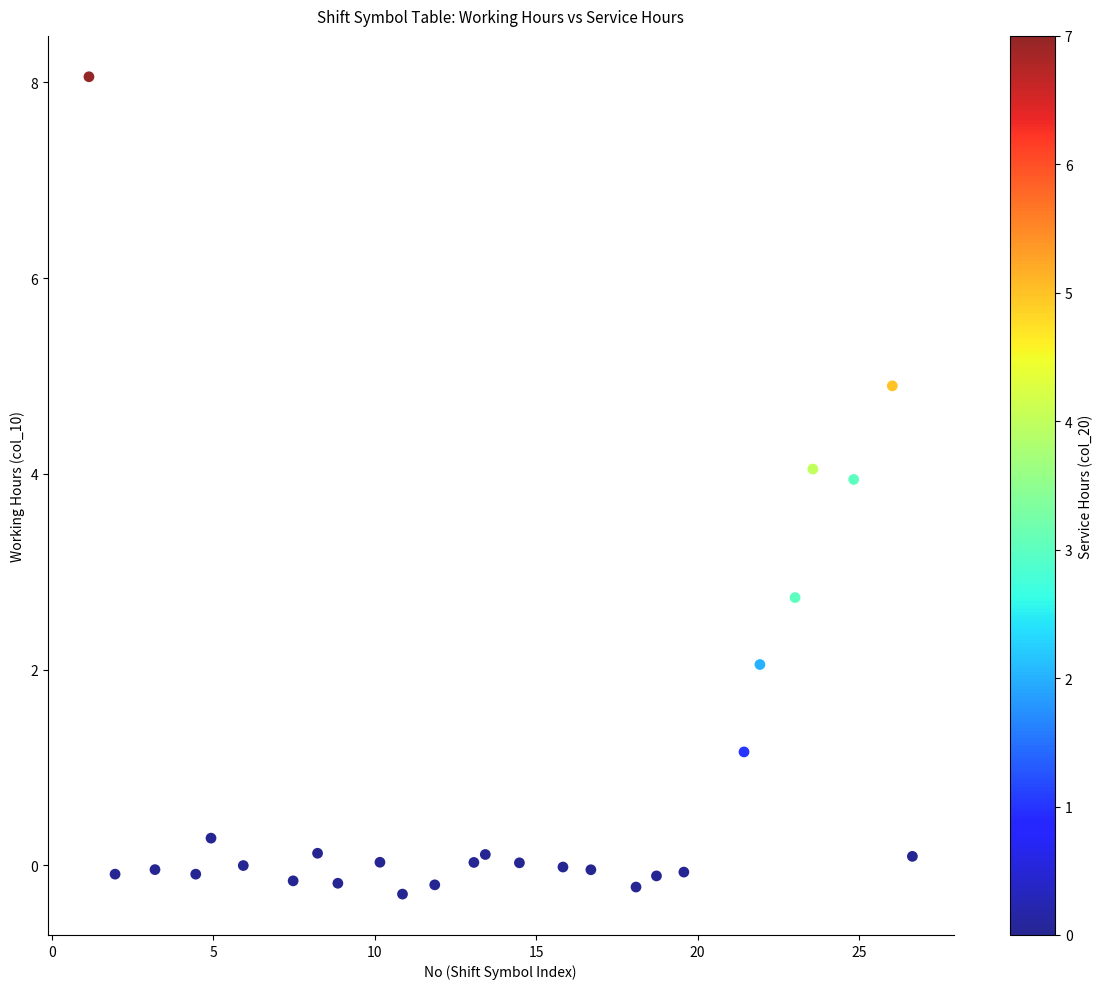

What Y value in the scatter plot is closest to 3?

2.7